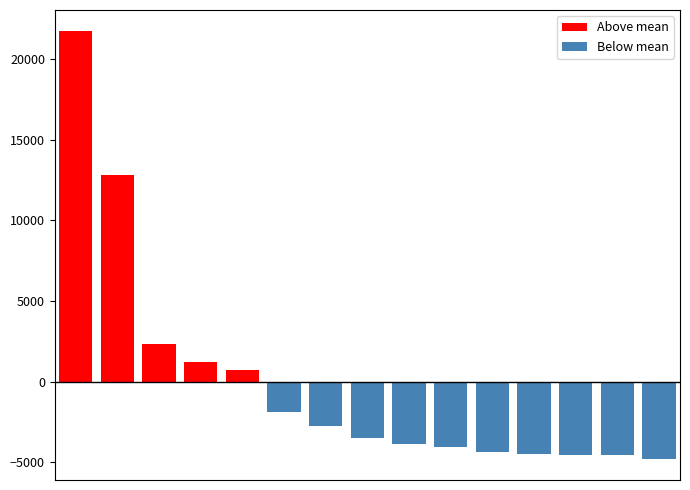

The value of Above mean at 2 is 3907.7. True or false?

False